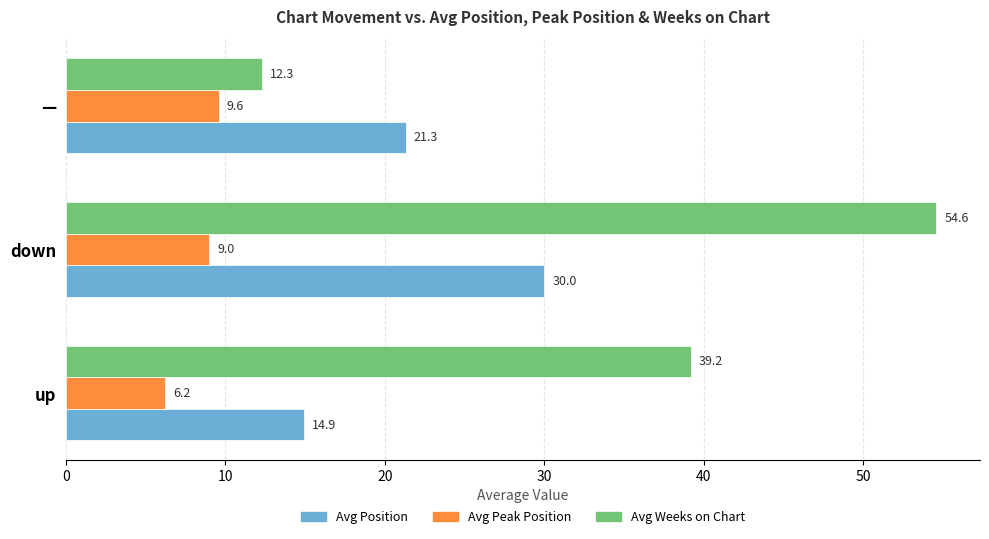

List the series in order of their peak value, highest first.

Avg Weeks on Chart, Avg Position, Avg Peak Position